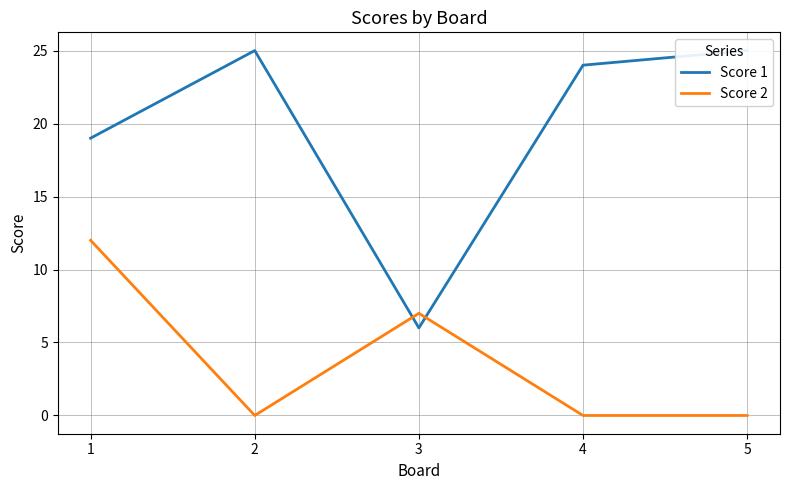

What is the sum of the Score 2 values at 5 and 1?

12